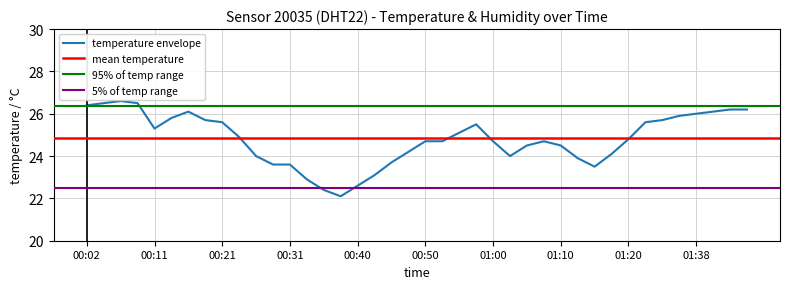

How many interior local peaks (higher than both neighbors) does the data have?

4